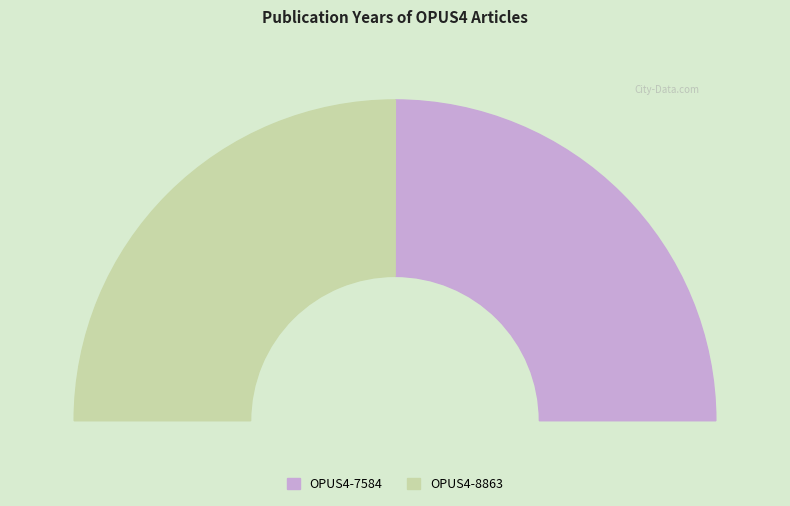

Is it true that OPUS4-7584 is 42% of the pie?

False